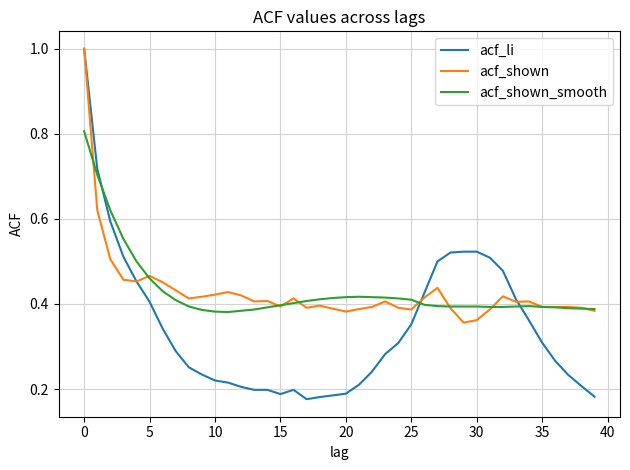

What is the highest value of the acf_shown_smooth series?

0.8